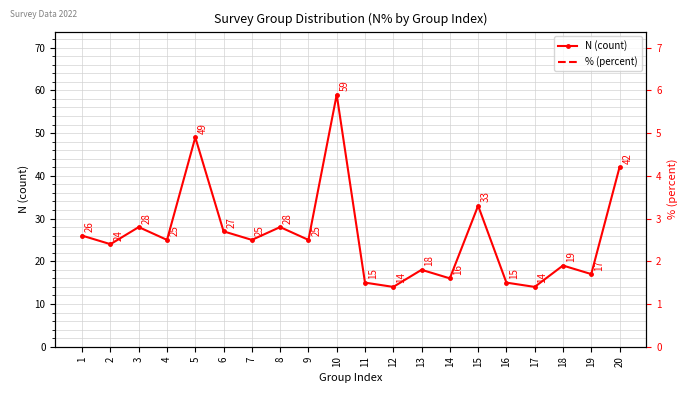

True or false: % (percent) and N (count) cross at least once.

False